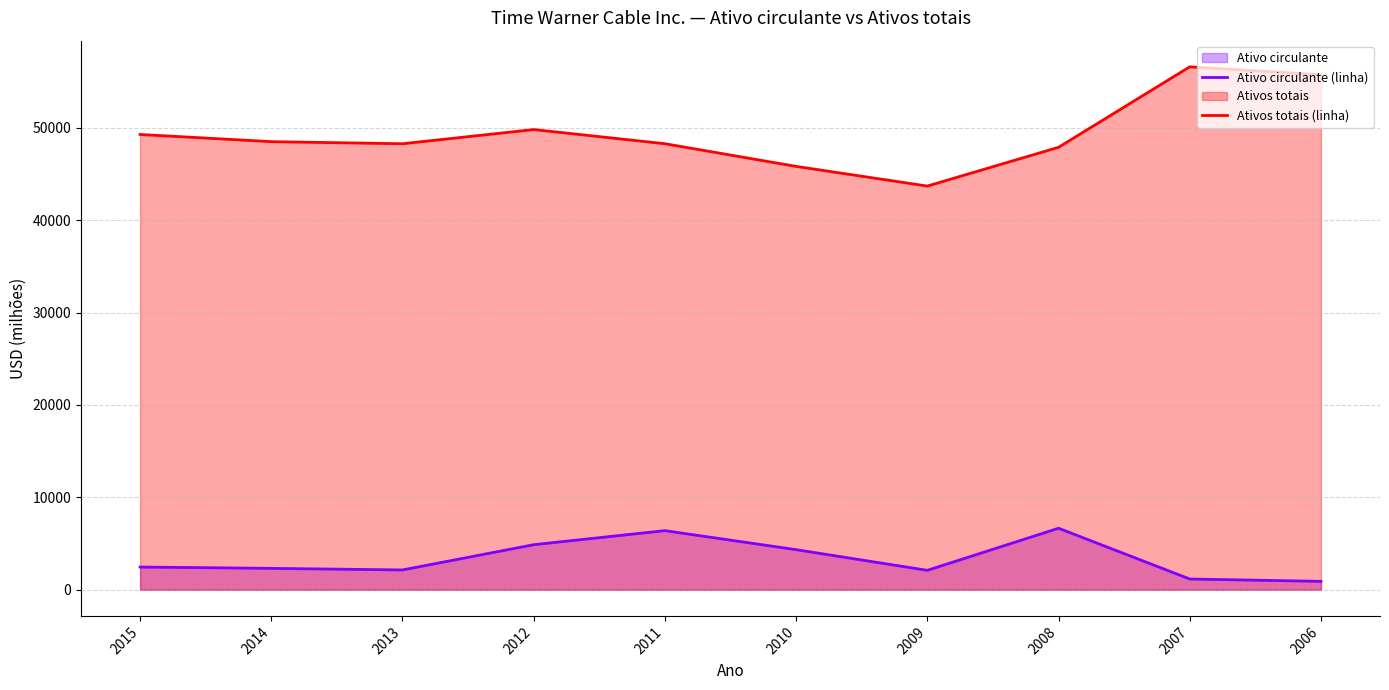

What is the lowest value of the Ativos totais (linha) series?

43694